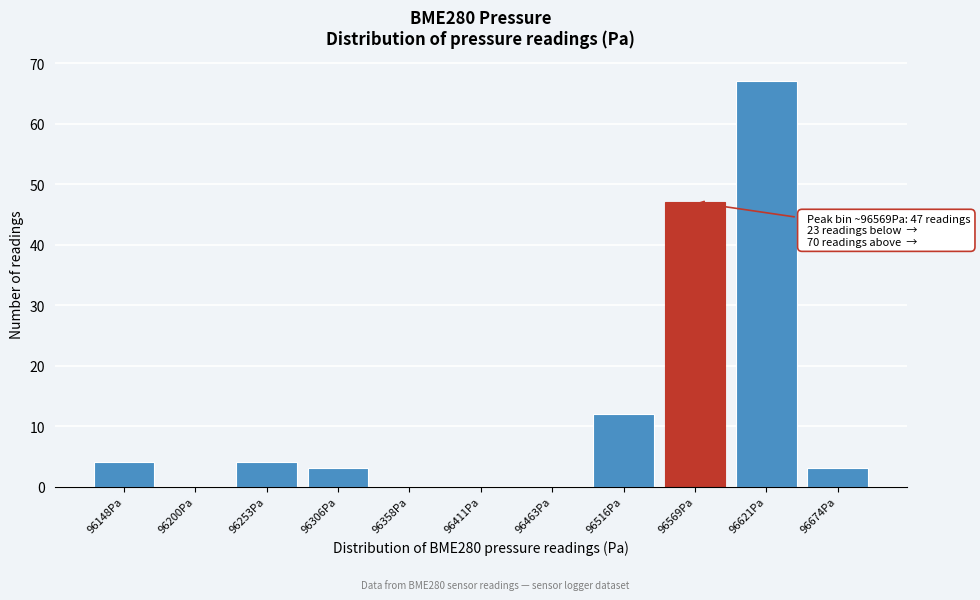

Reading left to right, extract all data points from this chart.

96148Pa=4	96200Pa=0	96253Pa=4	96306Pa=3	96358Pa=0	96411Pa=0	96463Pa=0	96516Pa=12	96569Pa=47	96621Pa=67	96674Pa=3